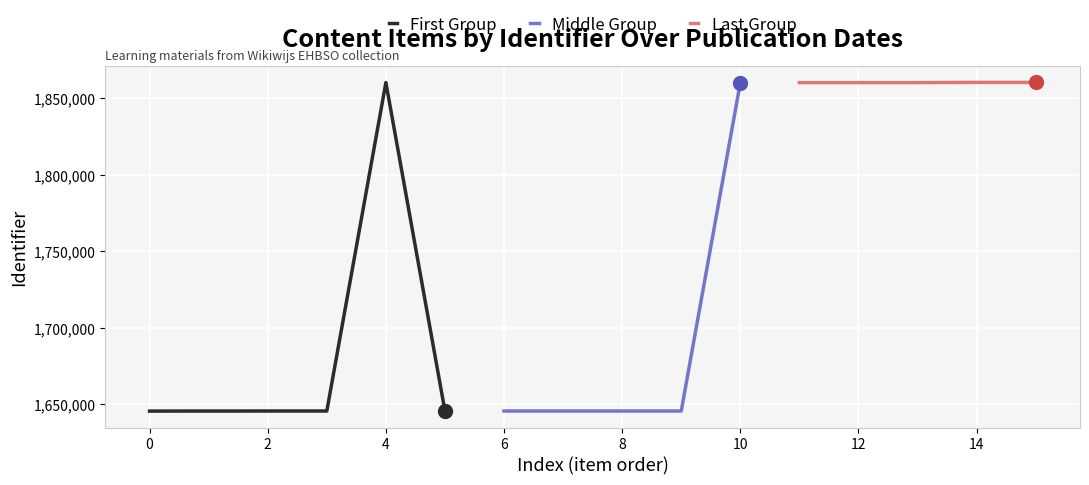

Is it true that the value at 2015-12-13 is 1645596?

True